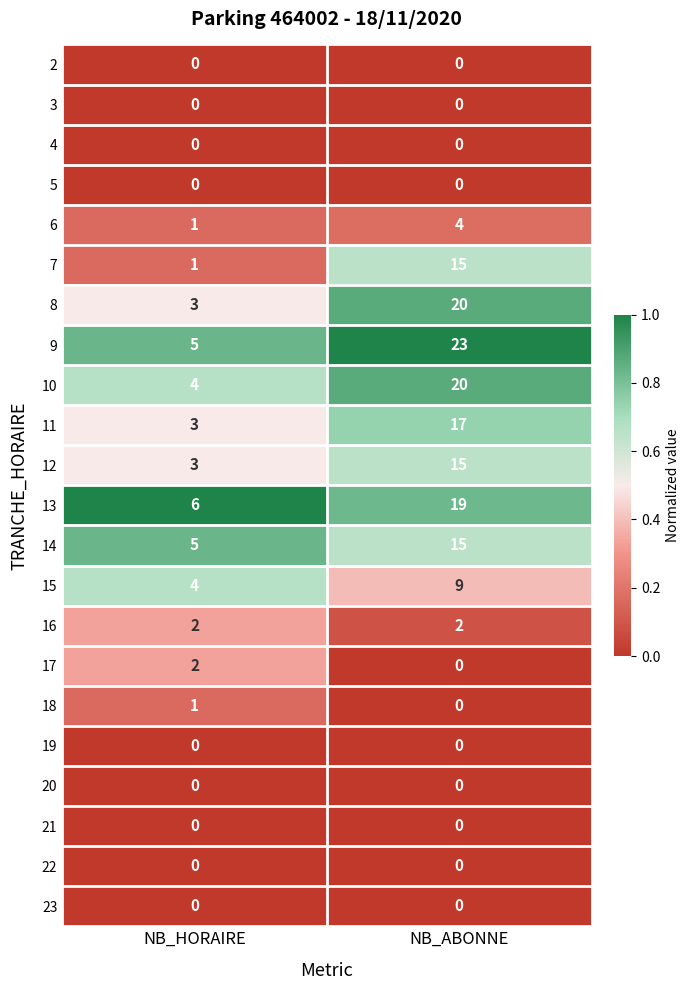

Rank the categories by 15 value from lowest to highest.

NB_HORAIRE, NB_ABONNE